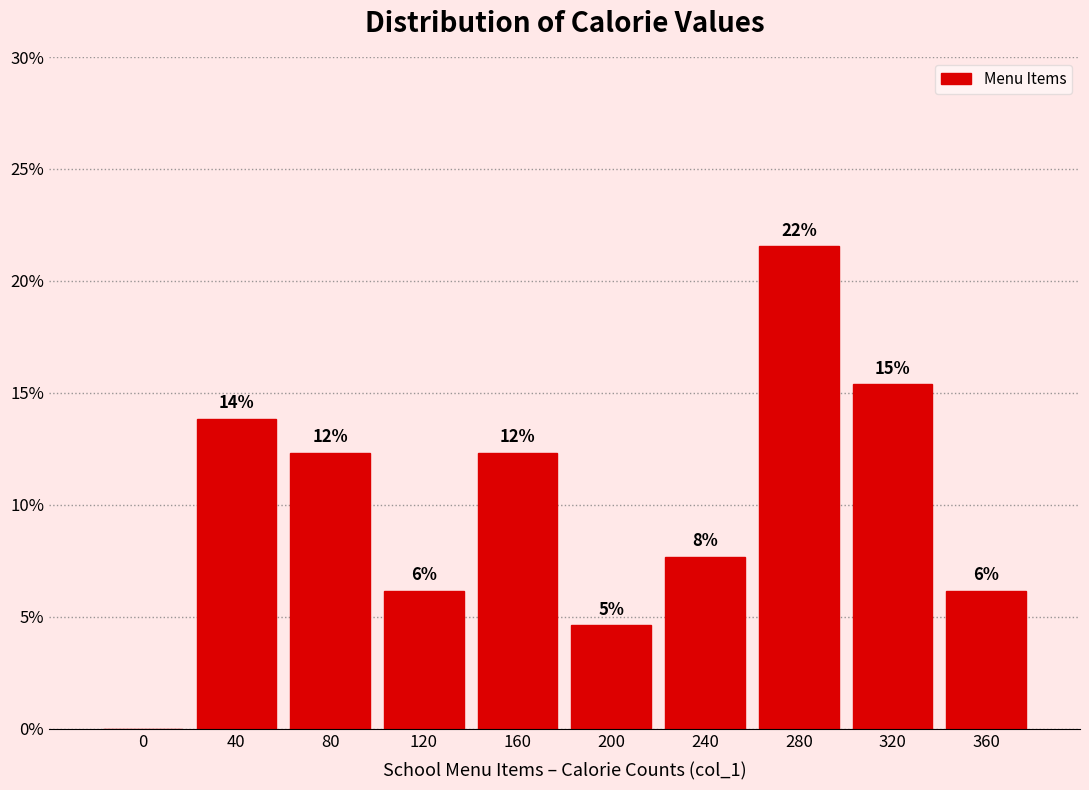

Are the bars horizontal?

No